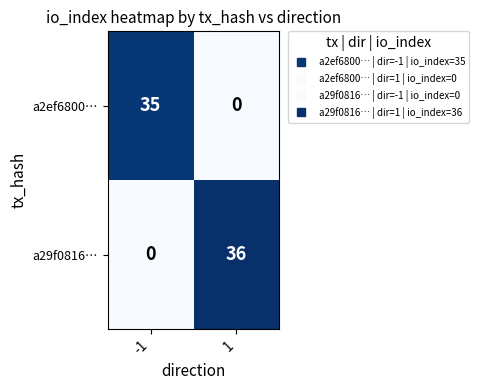

The value of a2ef6800… at -1 is 35. True or false?

True